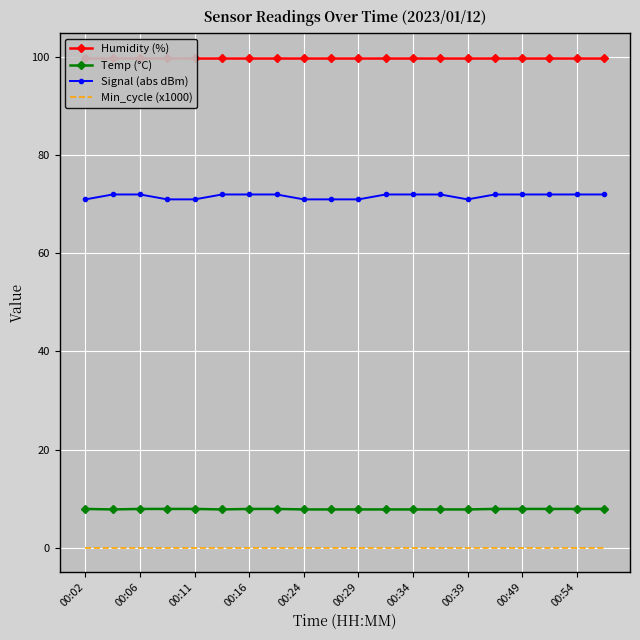

How many lines are shown in the chart?

4